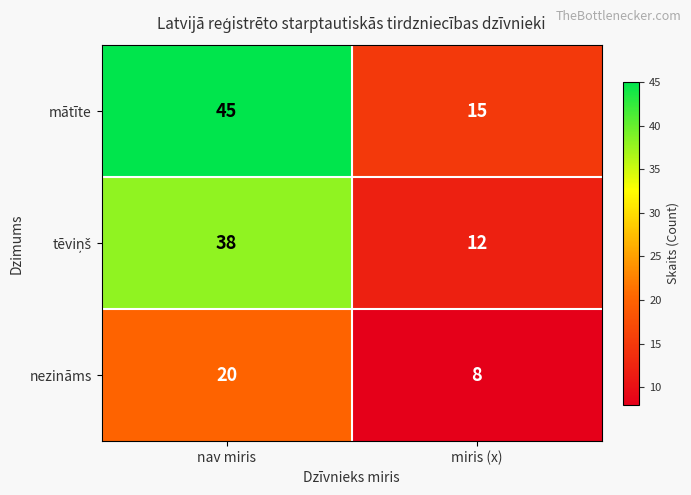

What is the spread (max minus min) of values at nav miris?

25